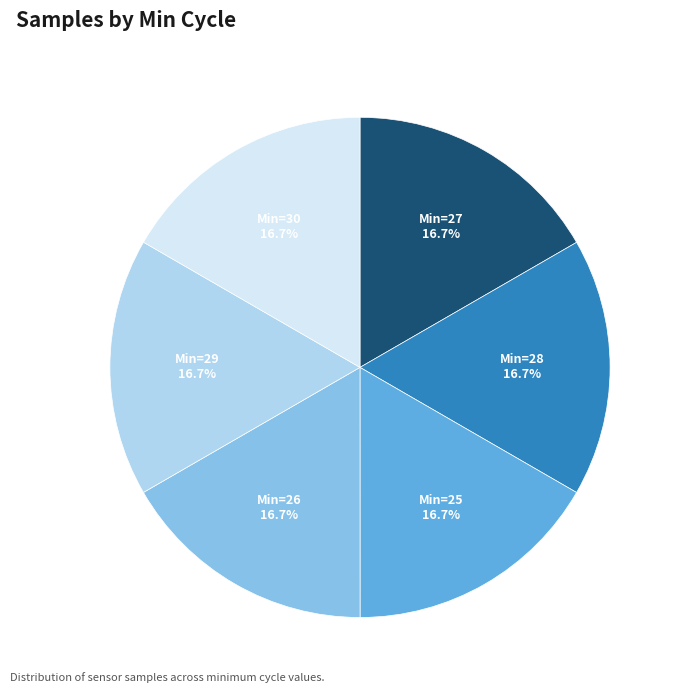

Is there any slice that represents more than half of the pie?

No